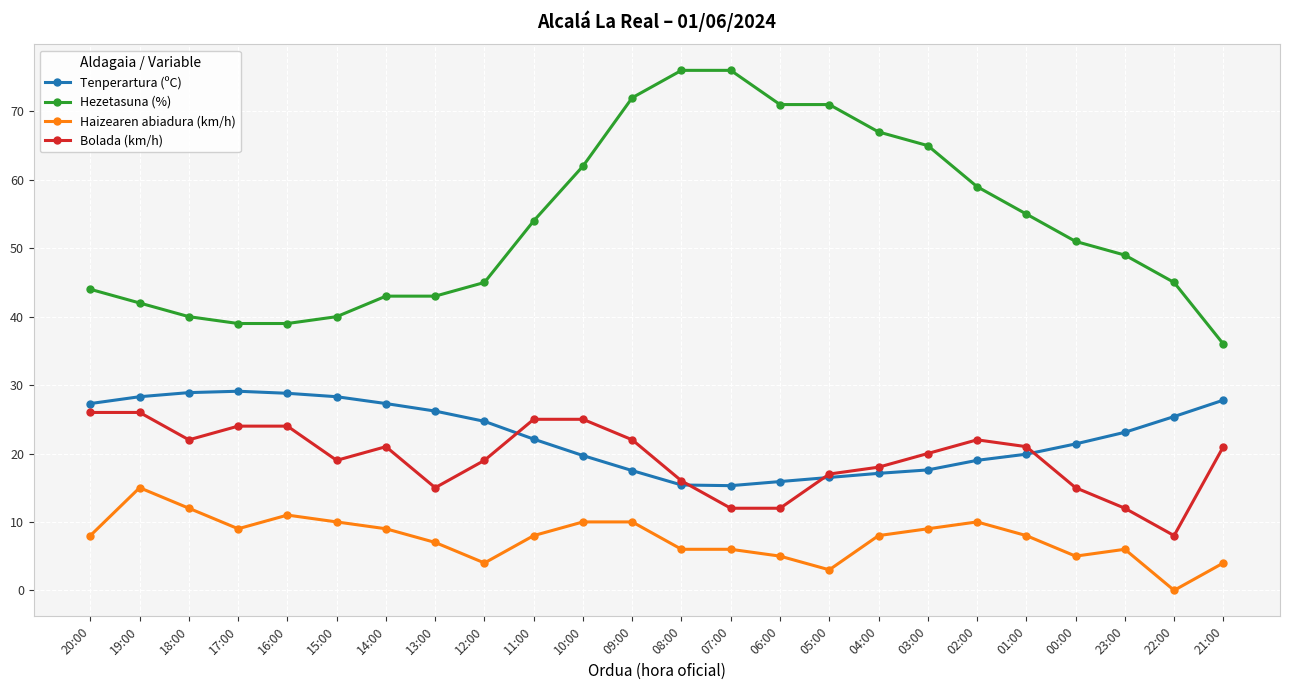

How many lines are shown in the chart?

4